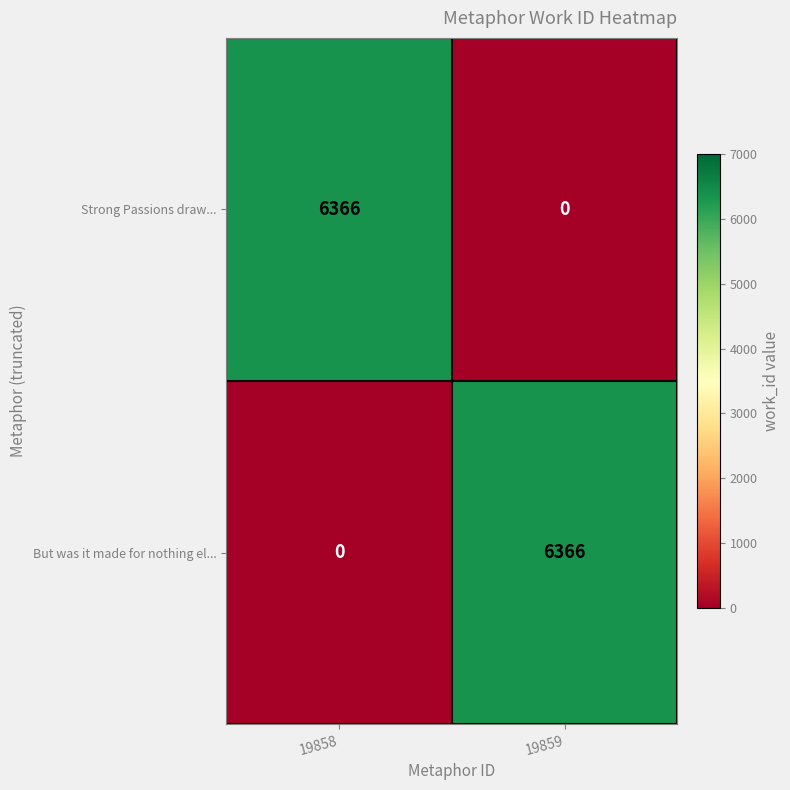

What is the sum of all Strong Passions draw... values?

6366